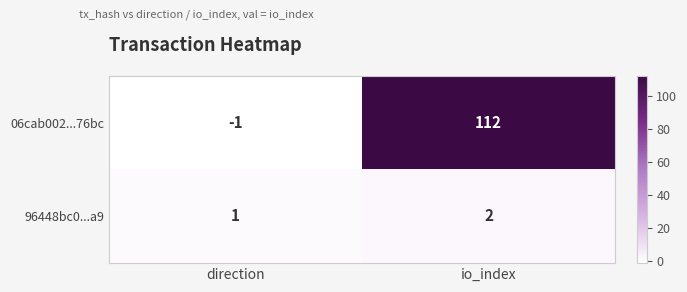

Reading left to right, list all the values displayed in this chart.

06cab002...76bc: direction=-1	io_index=112
96448bc0...a9: direction=1	io_index=2